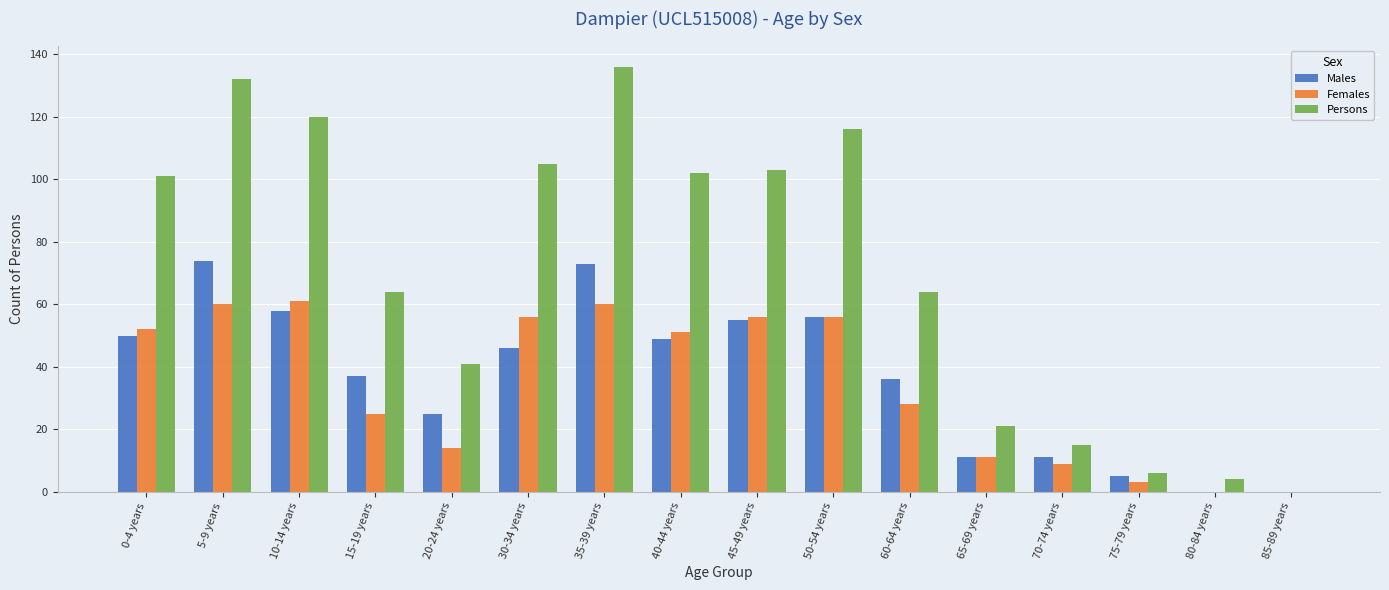

At which category does the chart reach its peak across all series?

35-39 years